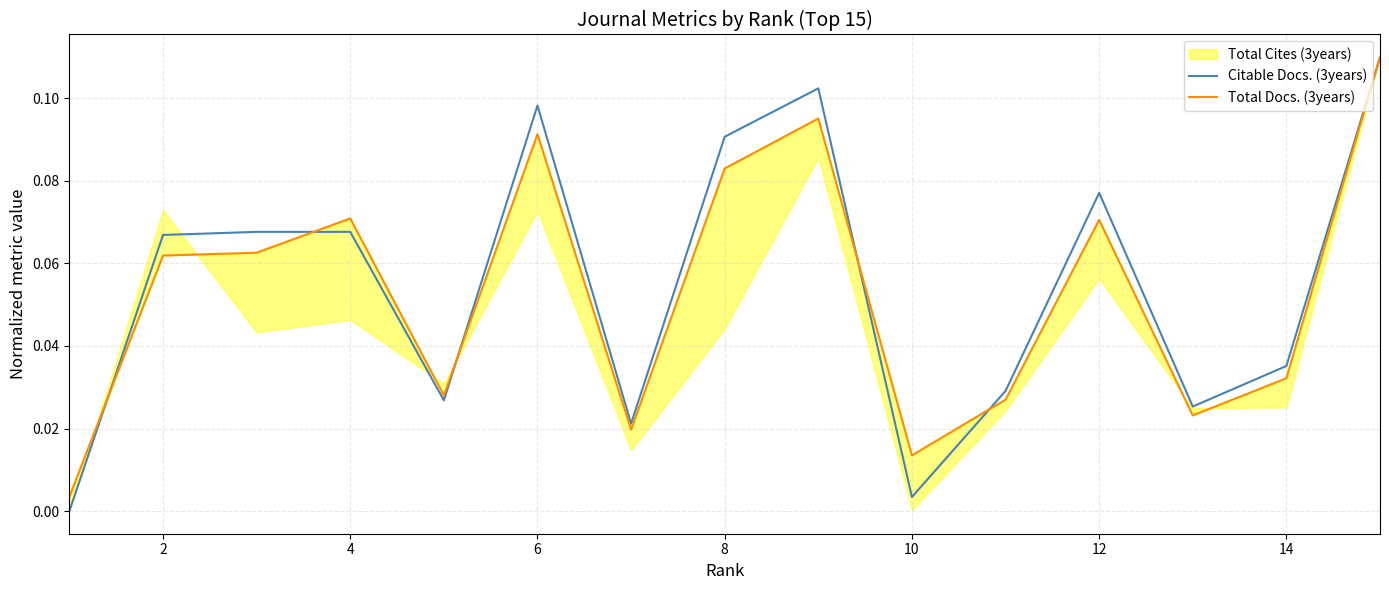

Is the value of Total Docs. (3years) at 4 greater than the value of Citable Docs. (3years) at 4?

No